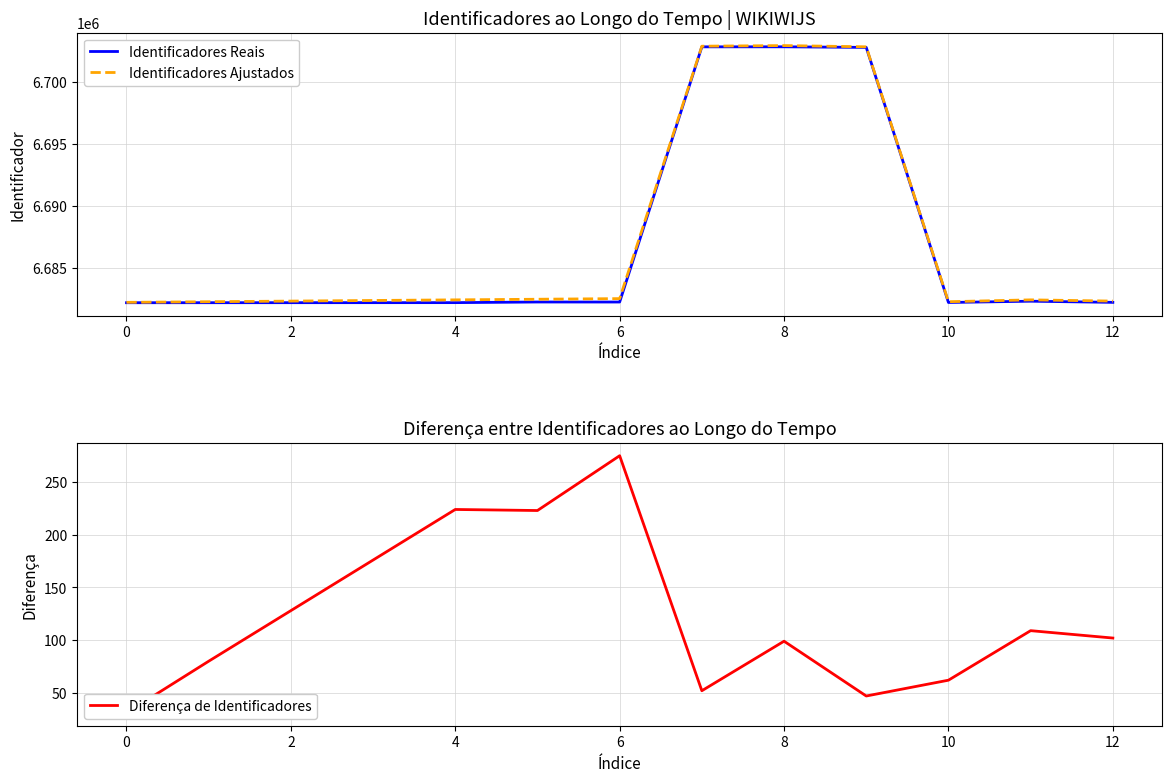

What is the difference between the maximum and minimum values in the Identificadores Reais series?

20632